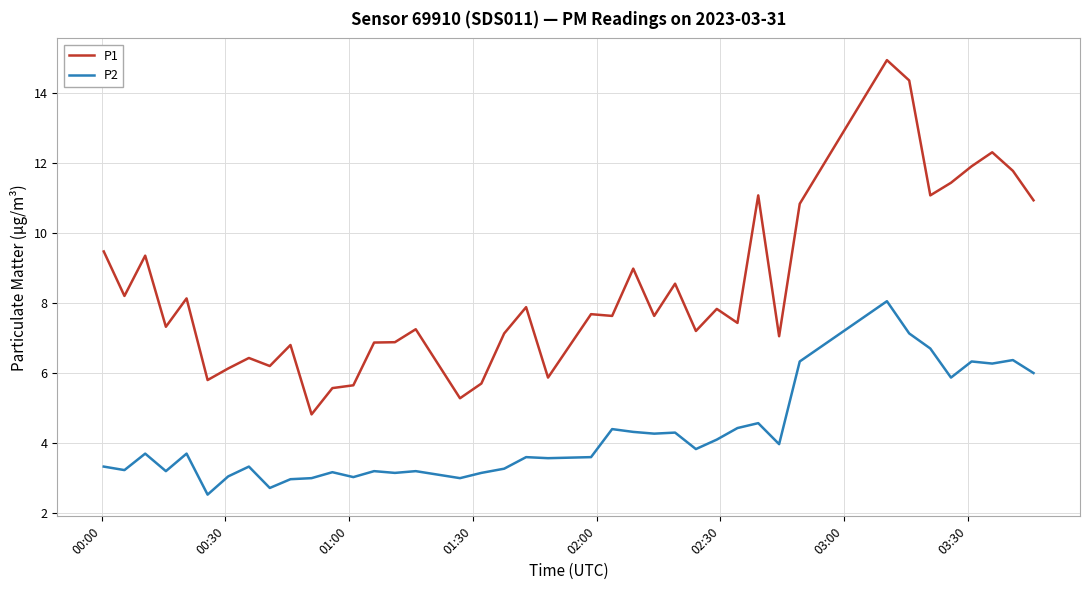

Which series has the largest range (max minus min)?

P1